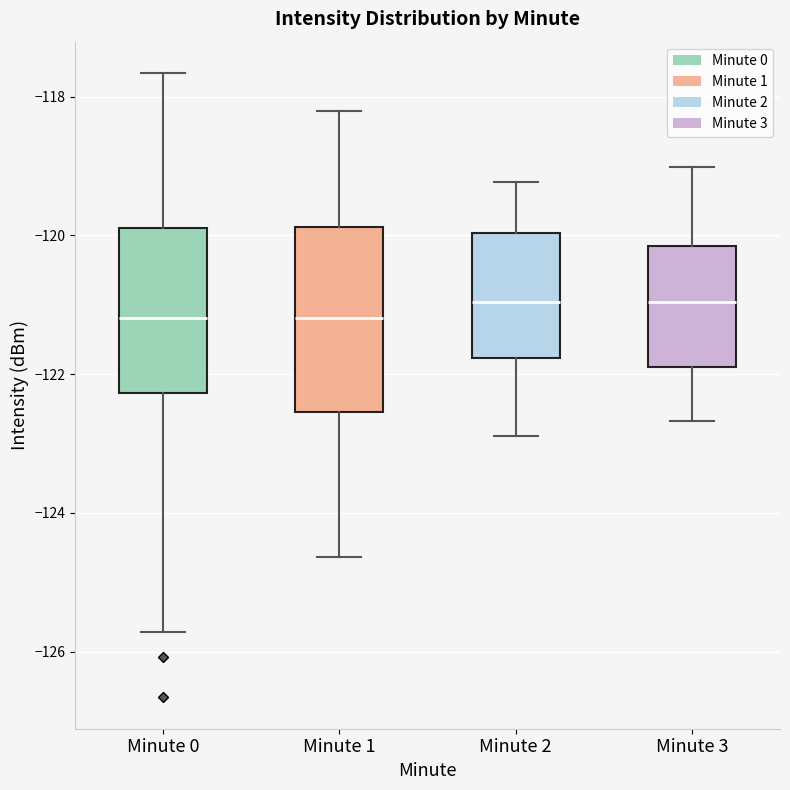

Comparing the boxes themselves (not the whiskers), which one is the tallest?

Minute 1